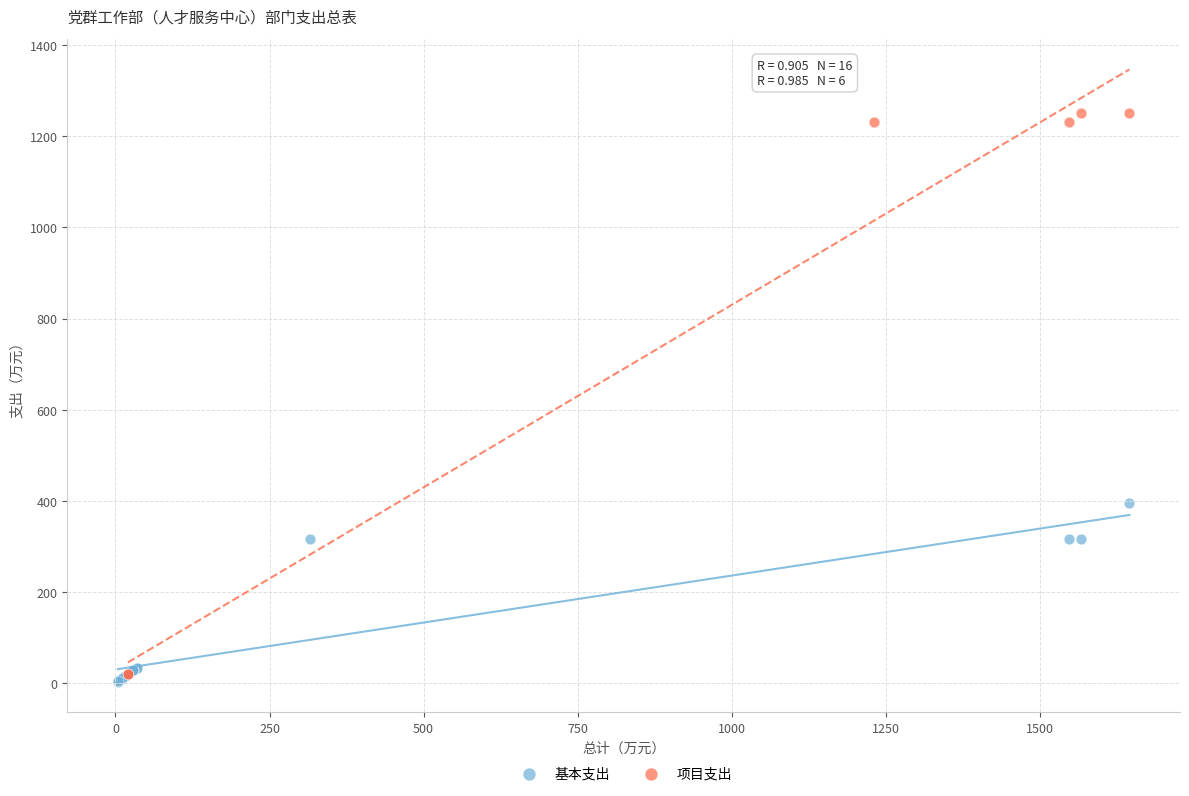

Which series reaches the maximum Y coordinate?

项目支出